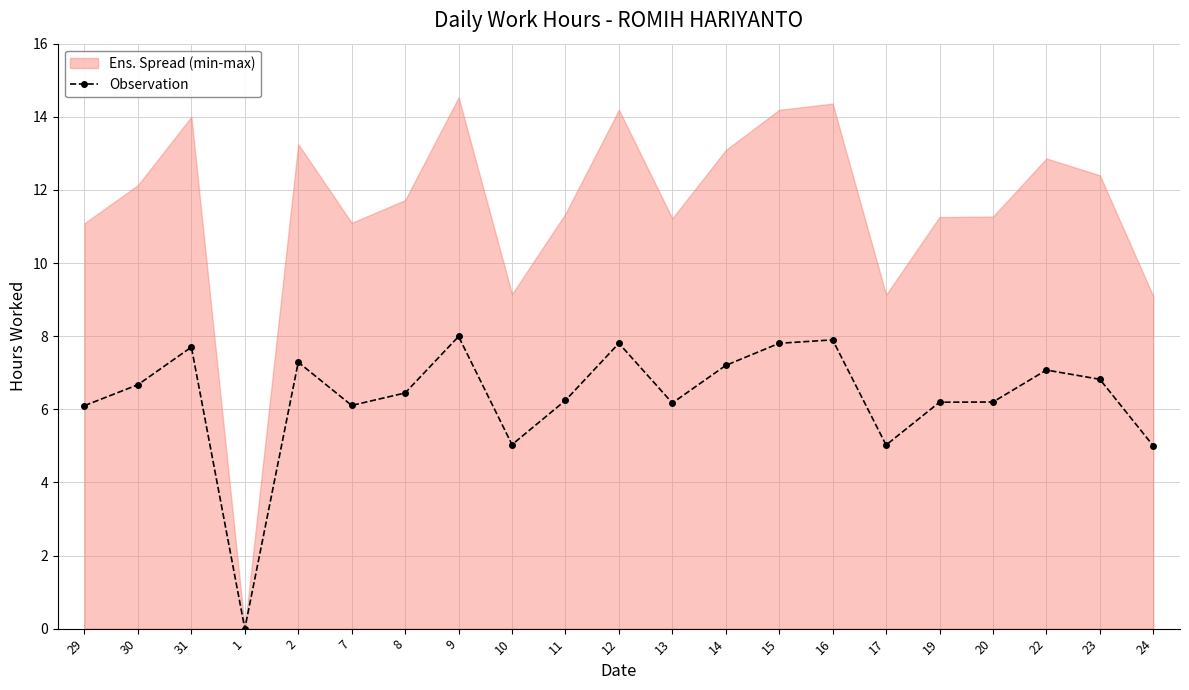

Between 31 and 12, which is larger?

12